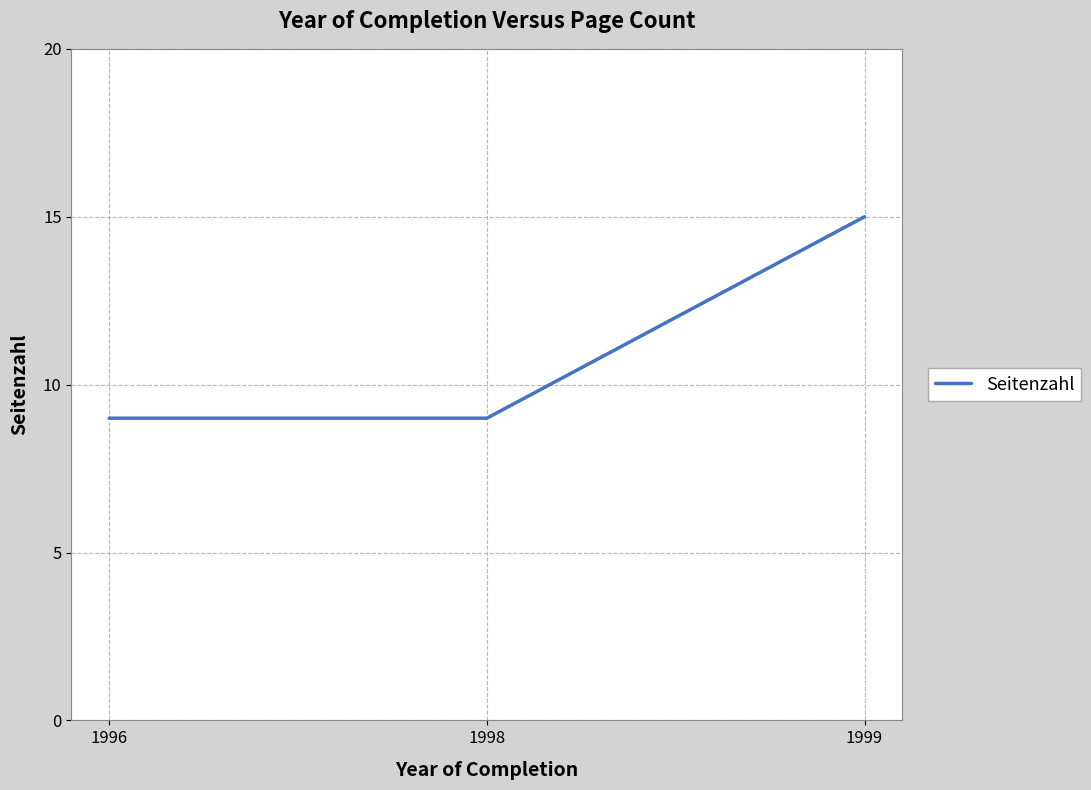

What is the sum of the values at 1996 and 1999?

24